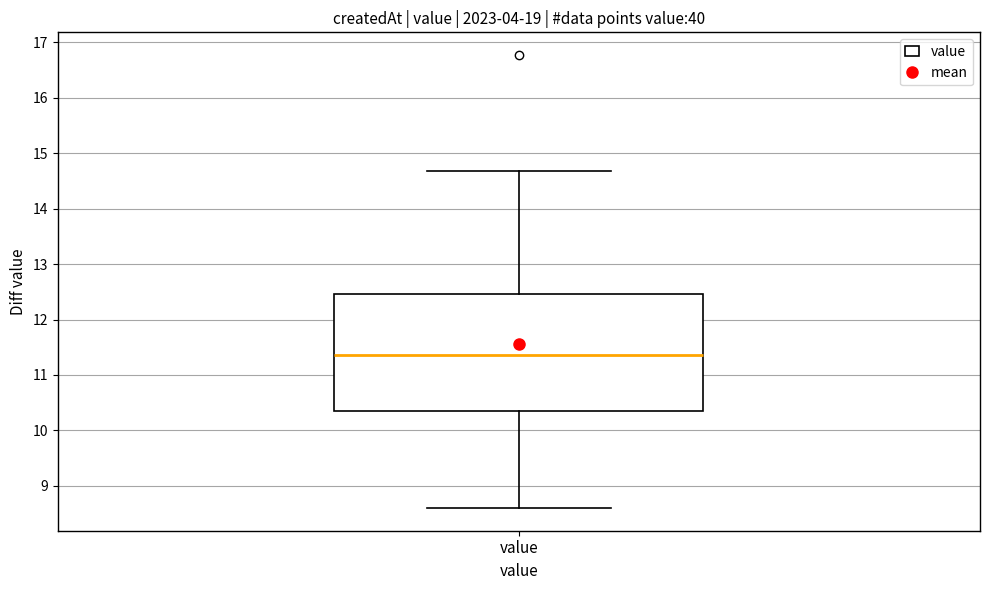

Read this box plot against the y-axis: the position of the median line, the range covered by the box, and the ends of both whiskers. The values are not printed on the chart, so give them approximately, as read against the axis.

median 11.4, box 10.4 to 12.5, whiskers 8.6 to 14.7